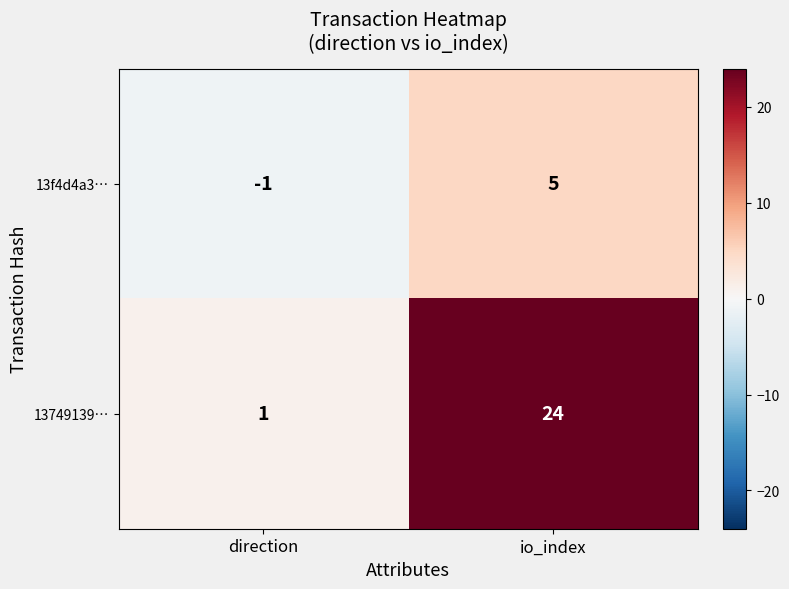

Rank the series at direction from lowest to highest value.

13f4d4a3…, 13749139…